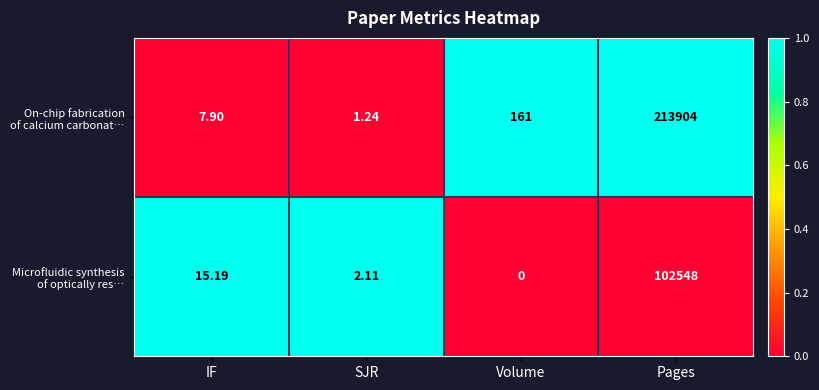

What is the total value across all series at IF?

23.1